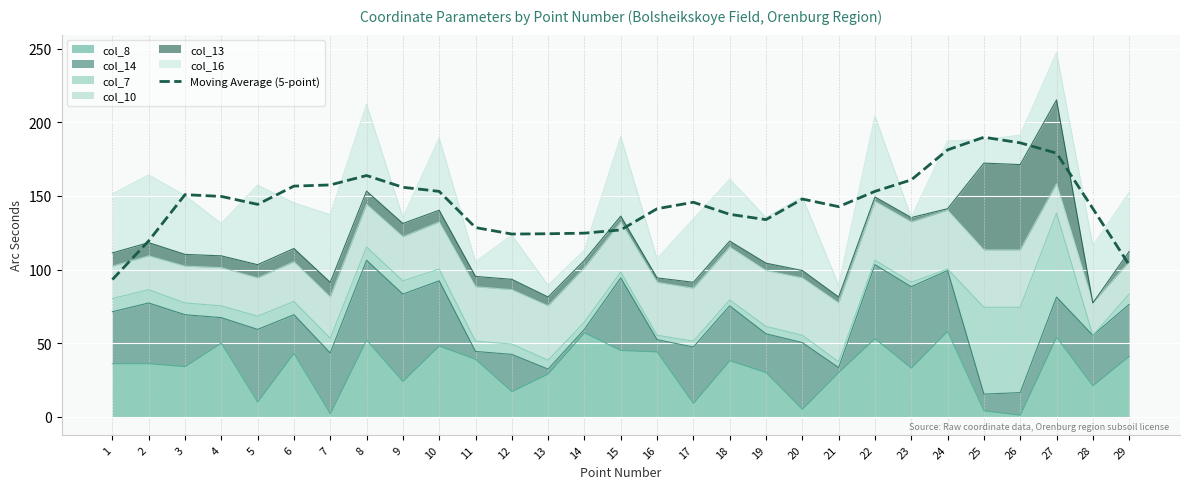

True or false: there are more than 1 points higher than both neighbors.

True